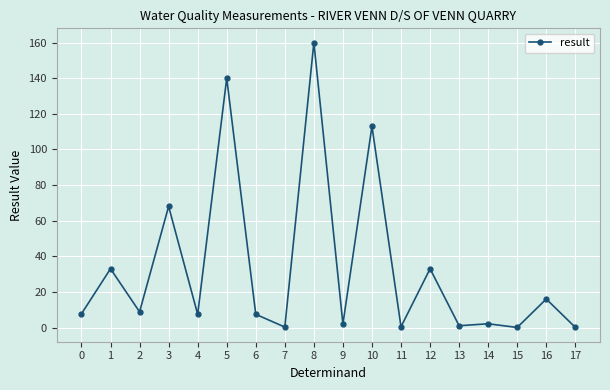

Count the number of values greater than 7.

11